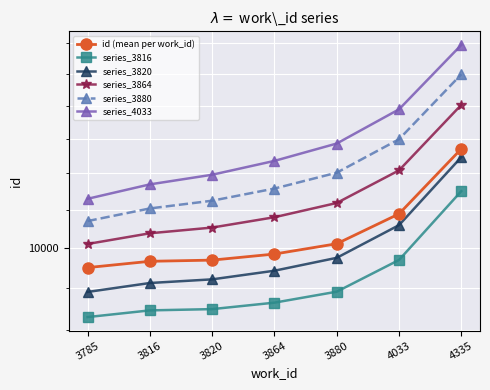

At which label is series_3864 closest to 11028?

4033